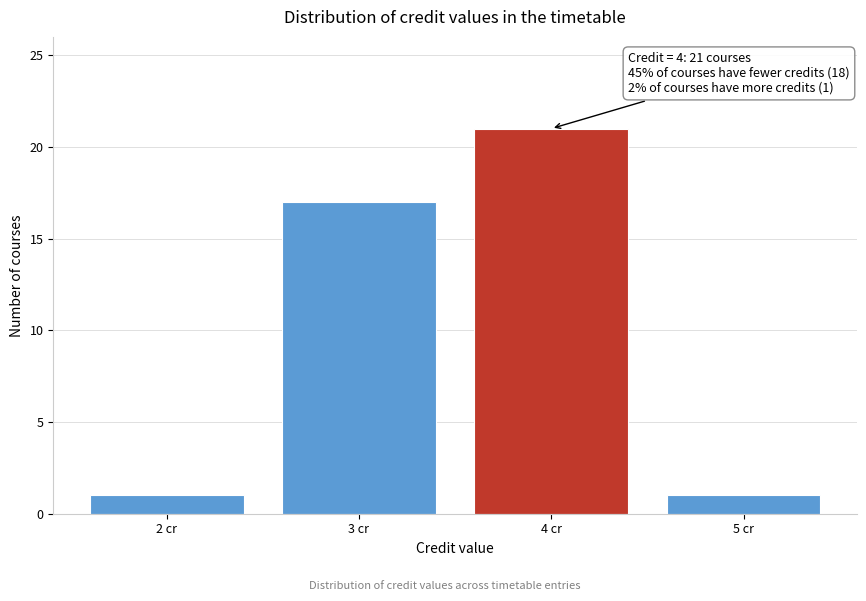

Reading left to right, what are all the values shown in this chart?

2 cr=1	3 cr=17	4 cr=21	5 cr=1